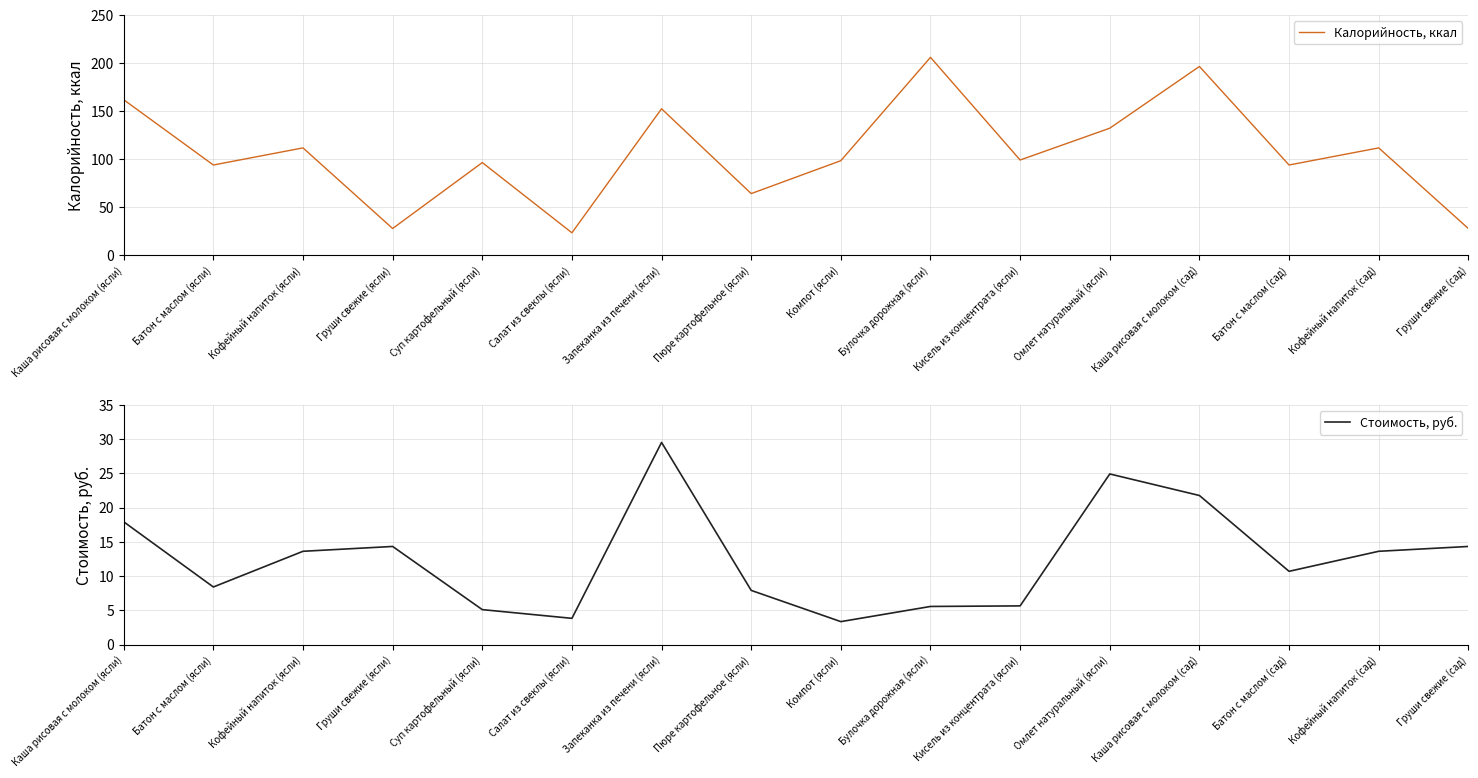

The Стоимость, руб. series shows 3.9 at Батон с маслом (сад). True or false?

False